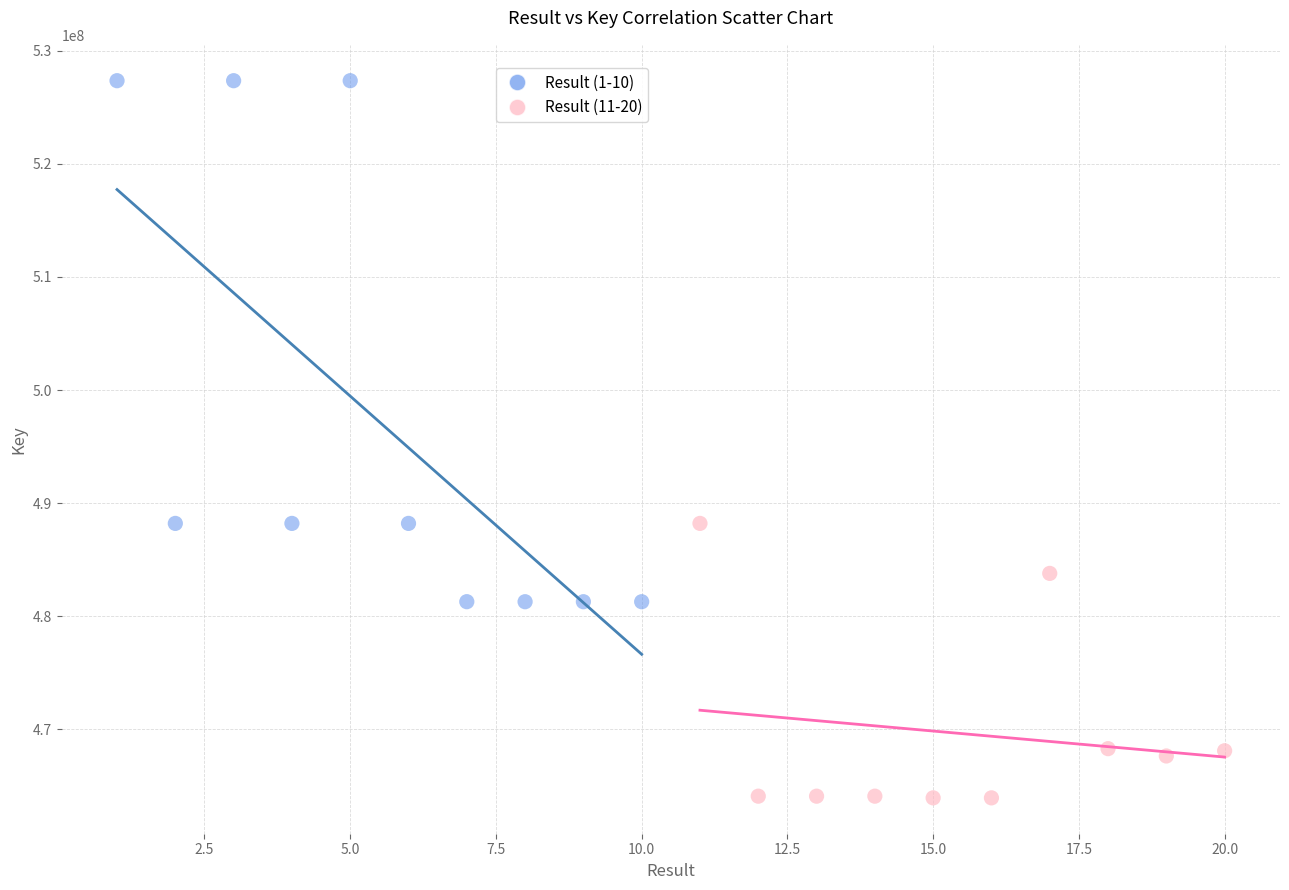

Which series contains the highest Y value?

Result (1-10)